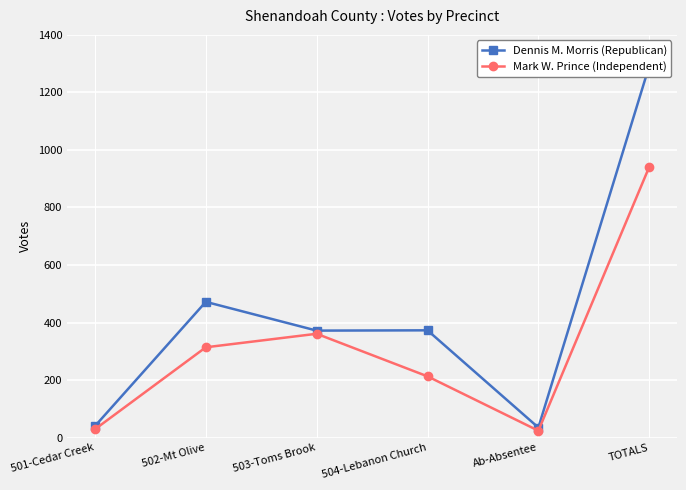

Which has a higher value, 501-Cedar Creek or 502-Mt Olive?

502-Mt Olive